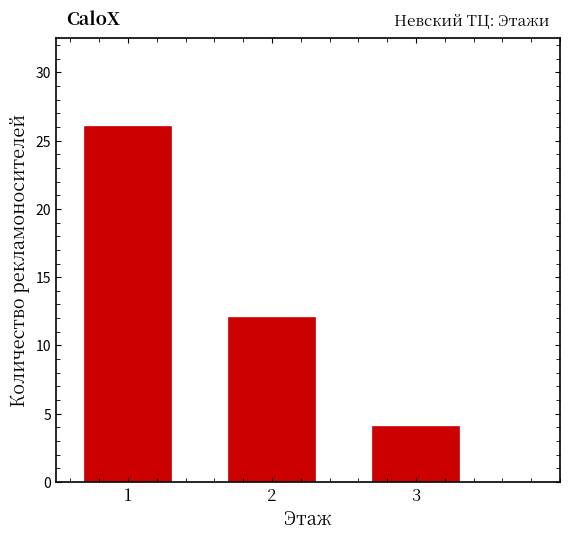

Which range on the x-axis has the tallest bar?

0.5 to 1.5